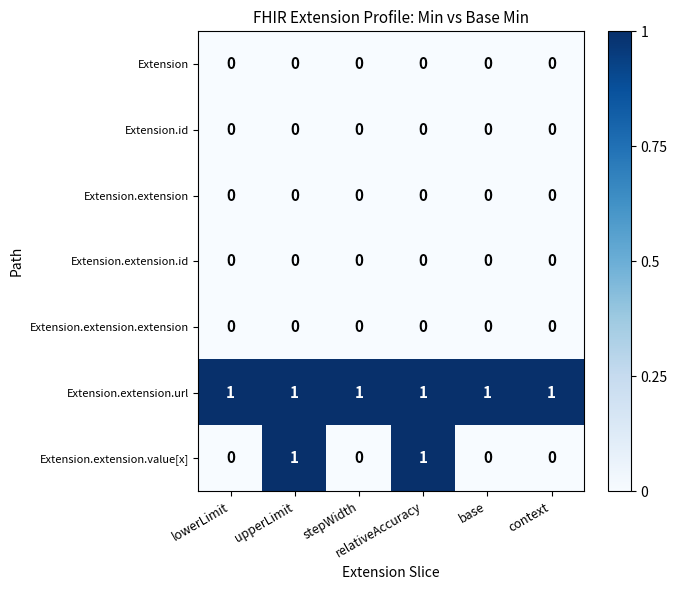

What is the sum of all Extension.extension.url values?

6